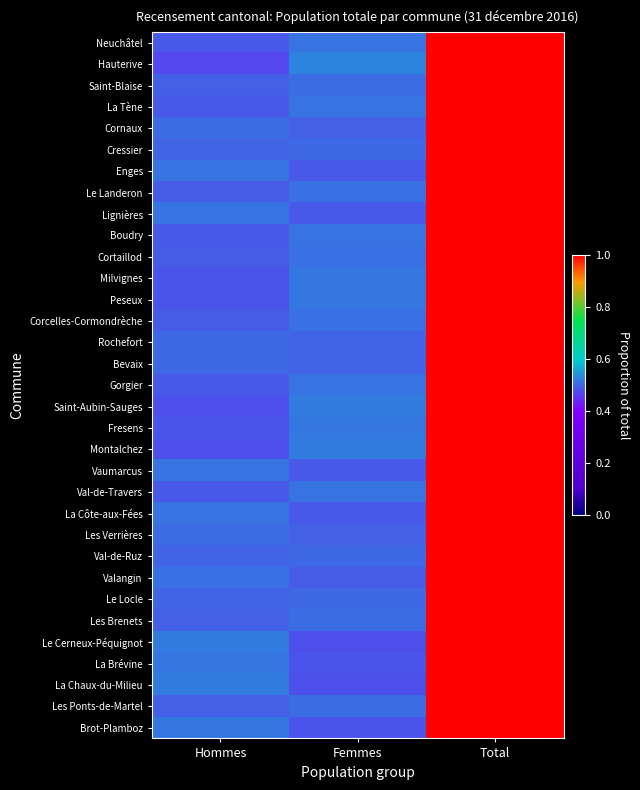

Reading right to left, what are all the values shown in this chart?

Neuchâtel: Total=1.0	Femmes=0.5	Hommes=0.5
Hauterive: Total=1.0	Femmes=0.5	Hommes=0.5
Saint-Blaise: Total=1.0	Femmes=0.5	Hommes=0.5
La Tène: Total=1.0	Femmes=0.5	Hommes=0.5
Cornaux: Total=1.0	Femmes=0.5	Hommes=0.5
Cressier: Total=1.0	Femmes=0.5	Hommes=0.5
Enges: Total=1.0	Femmes=0.5	Hommes=0.5
Le Landeron: Total=1.0	Femmes=0.5	Hommes=0.5
Lignières: Total=1.0	Femmes=0.5	Hommes=0.5
Boudry: Total=1.0	Femmes=0.5	Hommes=0.5
Cortaillod: Total=1.0	Femmes=0.5	Hommes=0.5
Milvignes: Total=1.0	Femmes=0.5	Hommes=0.5
Peseux: Total=1.0	Femmes=0.5	Hommes=0.5
Corcelles-Cormondrèche: Total=1.0	Femmes=0.5	Hommes=0.5
Rochefort: Total=1.0	Femmes=0.5	Hommes=0.5
Bevaix: Total=1.0	Femmes=0.5	Hommes=0.5
Gorgier: Total=1.0	Femmes=0.5	Hommes=0.5
Saint-Aubin-Sauges: Total=1.0	Femmes=0.5	Hommes=0.5
Fresens: Total=1.0	Femmes=0.5	Hommes=0.5
Montalchez: Total=1.0	Femmes=0.5	Hommes=0.5
Vaumarcus: Total=1.0	Femmes=0.5	Hommes=0.5
Val-de-Travers: Total=1.0	Femmes=0.5	Hommes=0.5
La Côte-aux-Fées: Total=1.0	Femmes=0.5	Hommes=0.5
Les Verrières: Total=1.0	Femmes=0.5	Hommes=0.5
Val-de-Ruz: Total=1.0	Femmes=0.5	Hommes=0.5
Valangin: Total=1.0	Femmes=0.5	Hommes=0.5
Le Locle: Total=1.0	Femmes=0.5	Hommes=0.5
Les Brenets: Total=1.0	Femmes=0.5	Hommes=0.5
Le Cerneux-Péquignot: Total=1.0	Femmes=0.5	Hommes=0.5
La Brévine: Total=1.0	Femmes=0.5	Hommes=0.5
La Chaux-du-Milieu: Total=1.0	Femmes=0.5	Hommes=0.5
Les Ponts-de-Martel: Total=1.0	Femmes=0.5	Hommes=0.5
Brot-Plamboz: Total=1.0	Femmes=0.5	Hommes=0.5